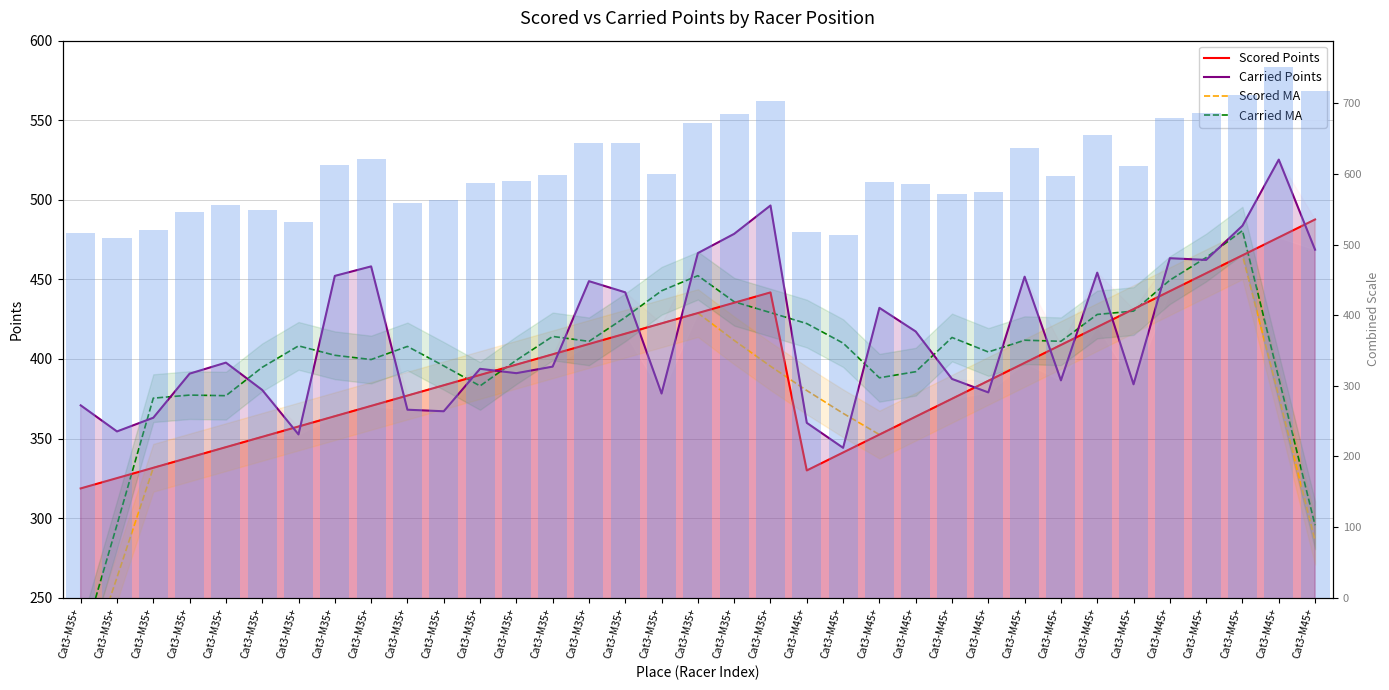

Which series has the largest range (max minus min)?

Scored MA